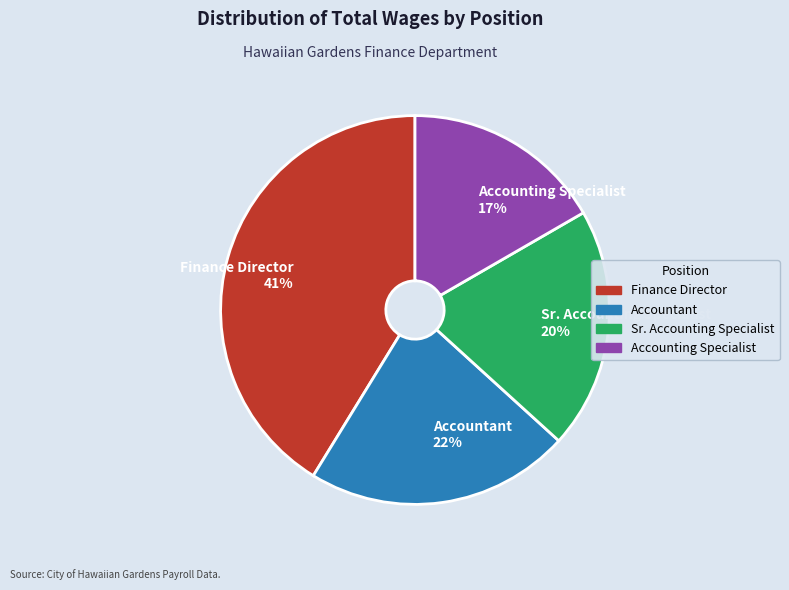

Which slice is the largest?

Finance Director